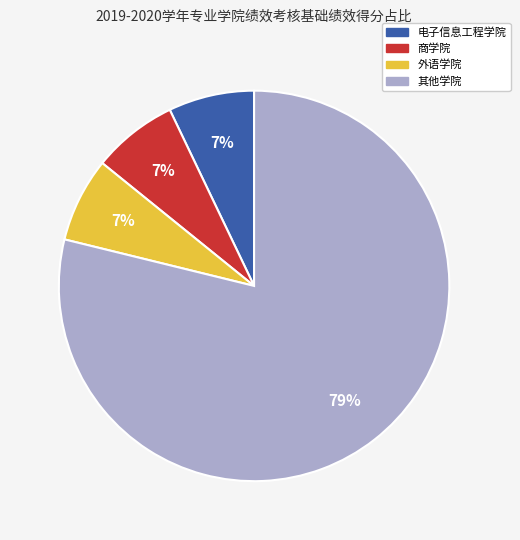

Which slice is the largest?

其他学院